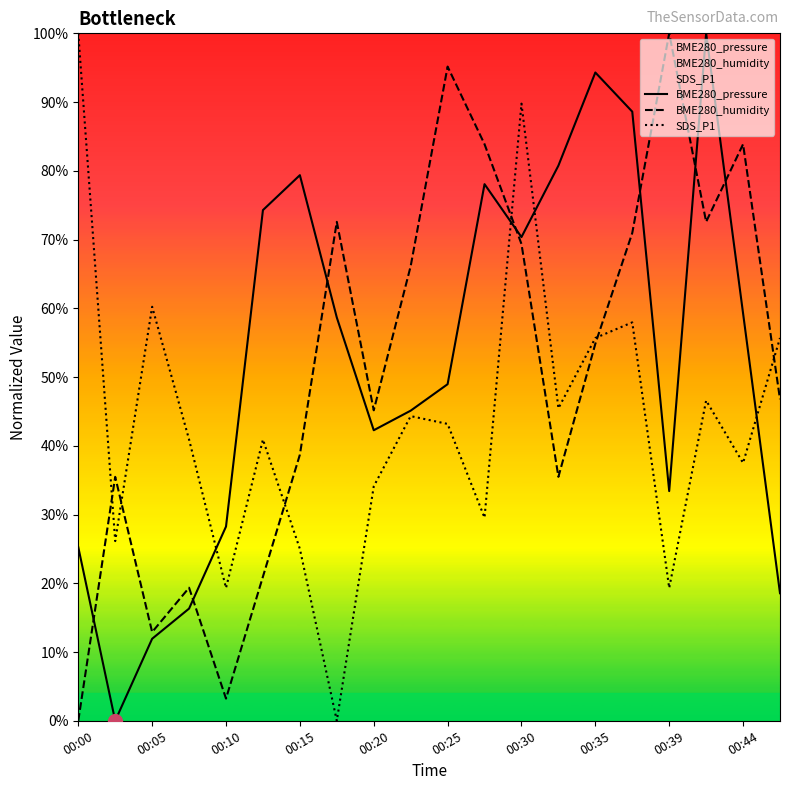

What is the difference between the maximum and minimum values in the BME280_humidity series?

100.0